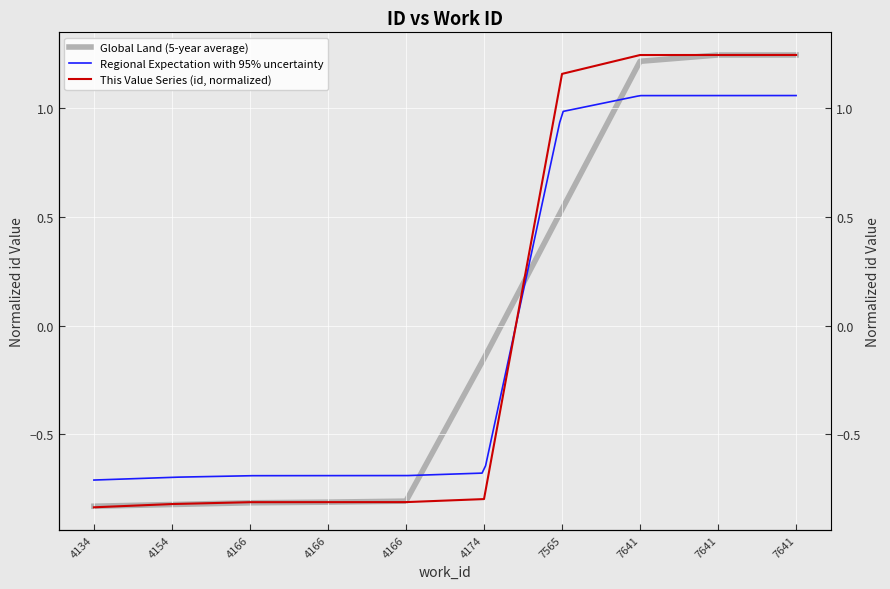

What is the value of the 9th point from the left?

1.2